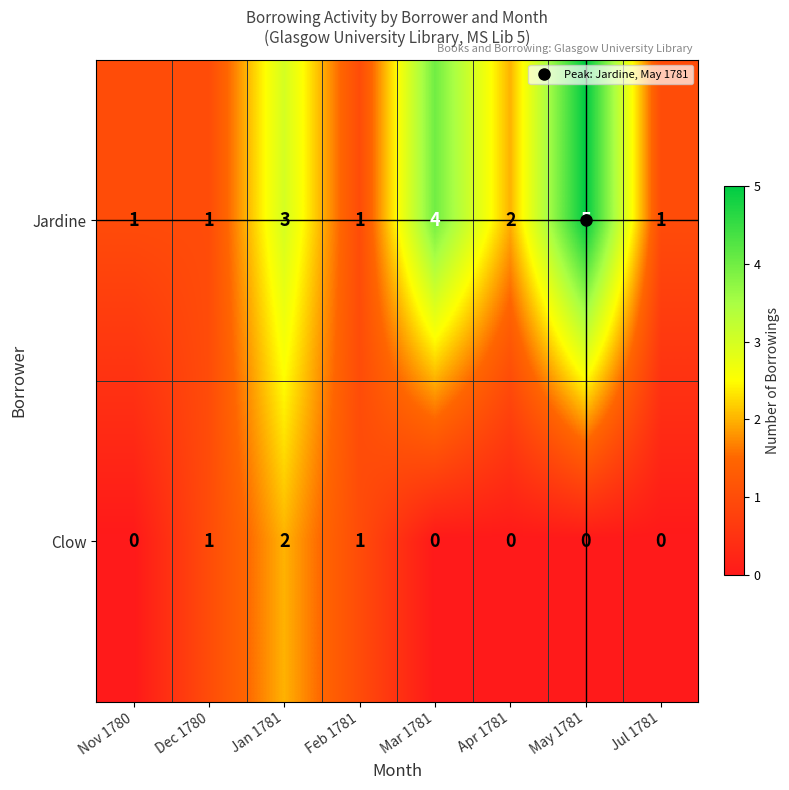

At which label is Jardine closest to 3?

Jan 1781